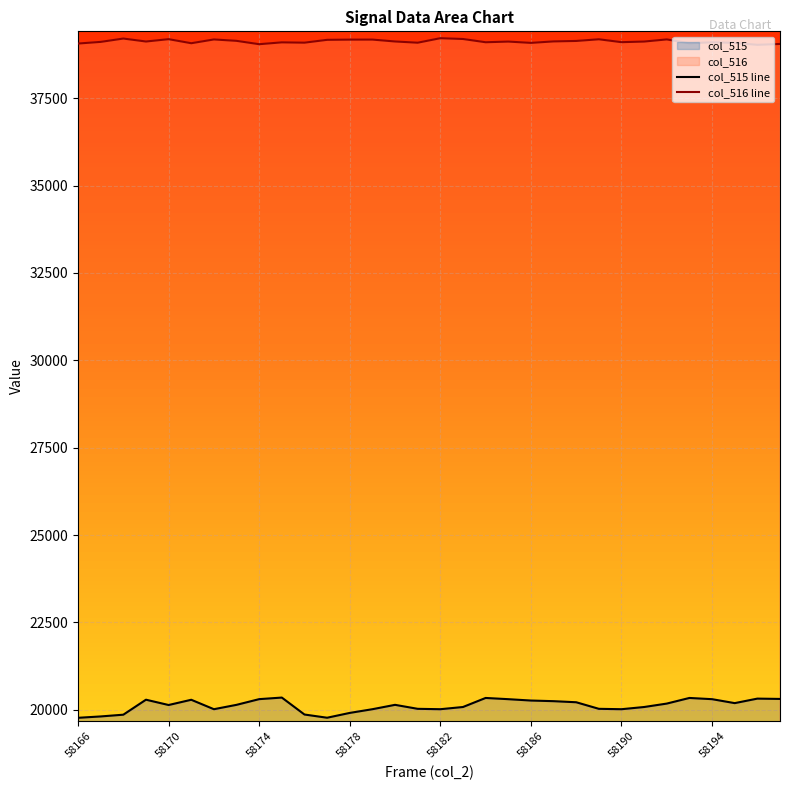

How many data points in col_516 line are above 39121?

15